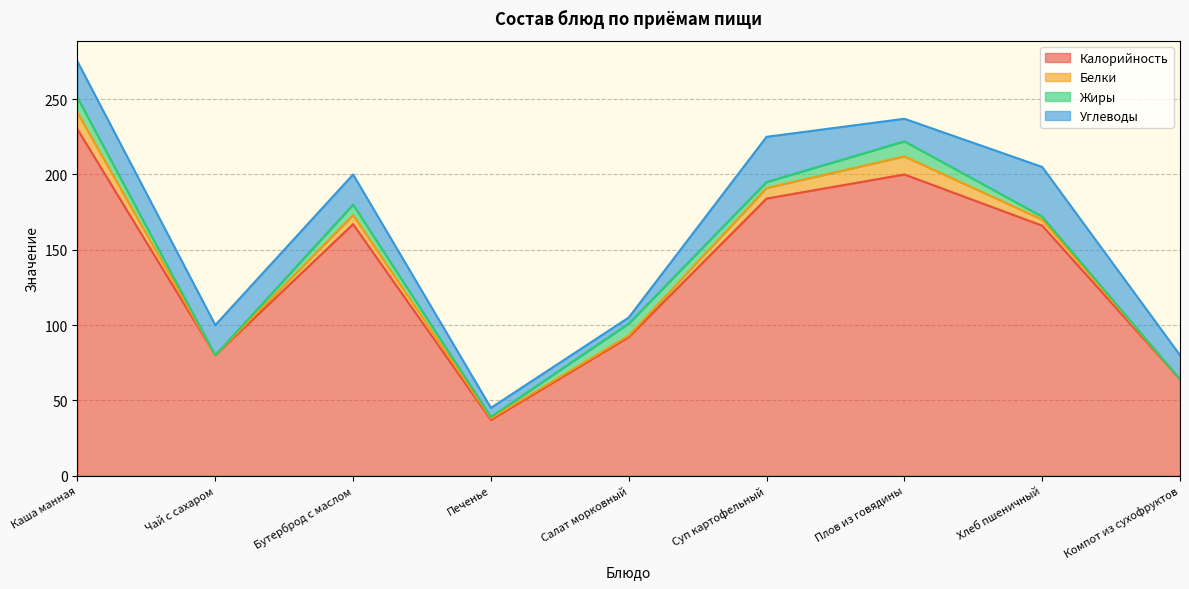

The value of Белки at Каша манная is 11. True or false?

True